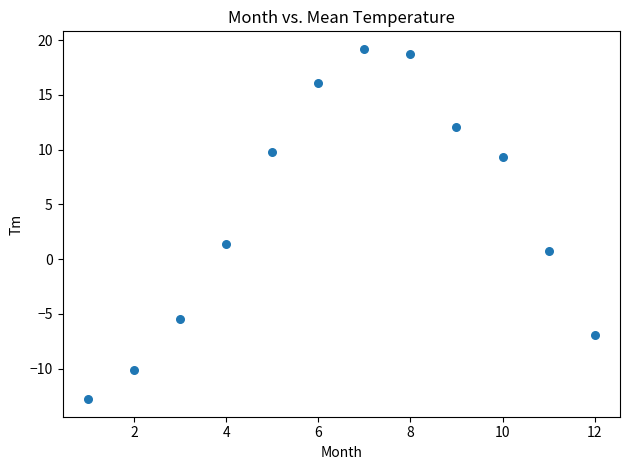

What Y value in the scatter plot is closest to 3?

1.4